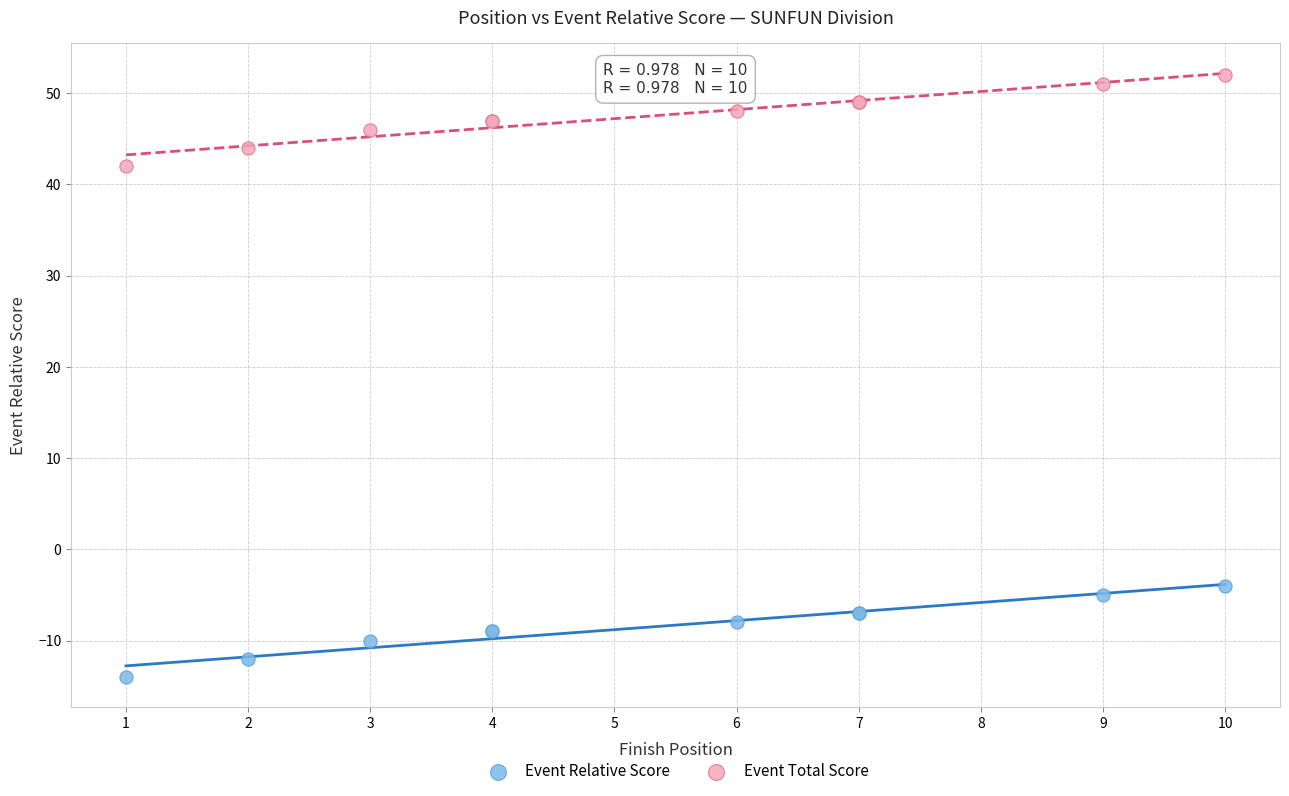

Which series reaches the minimum Y coordinate?

Event Relative Score